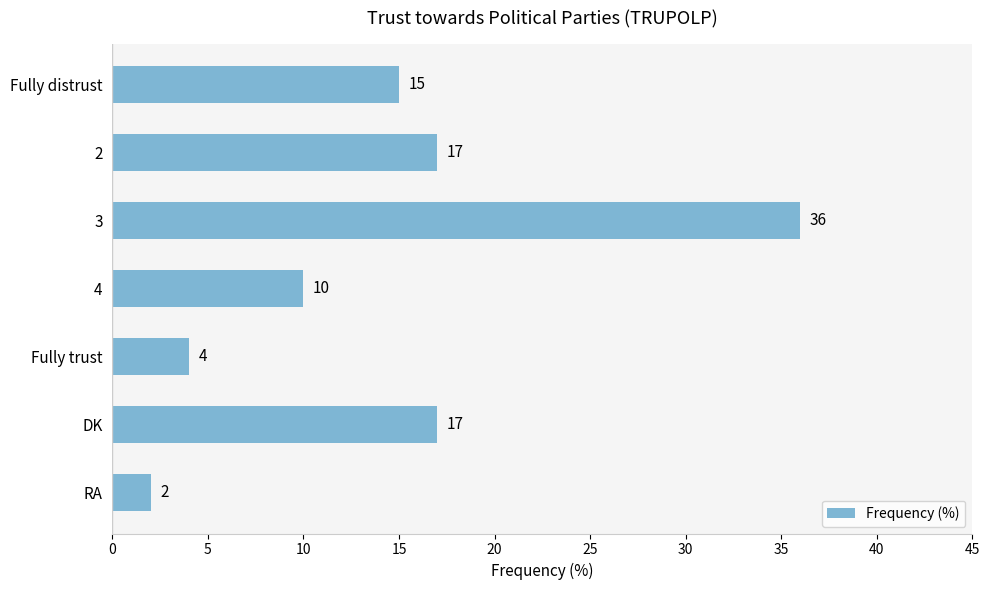

What is the average value?

14